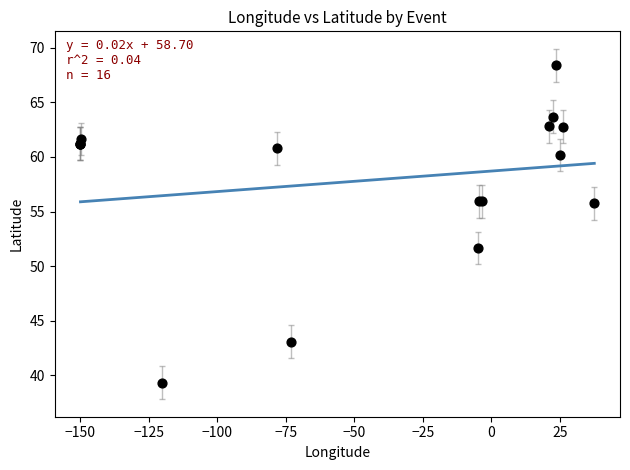

What Y value in the scatter plot is closest to 53?

51.7